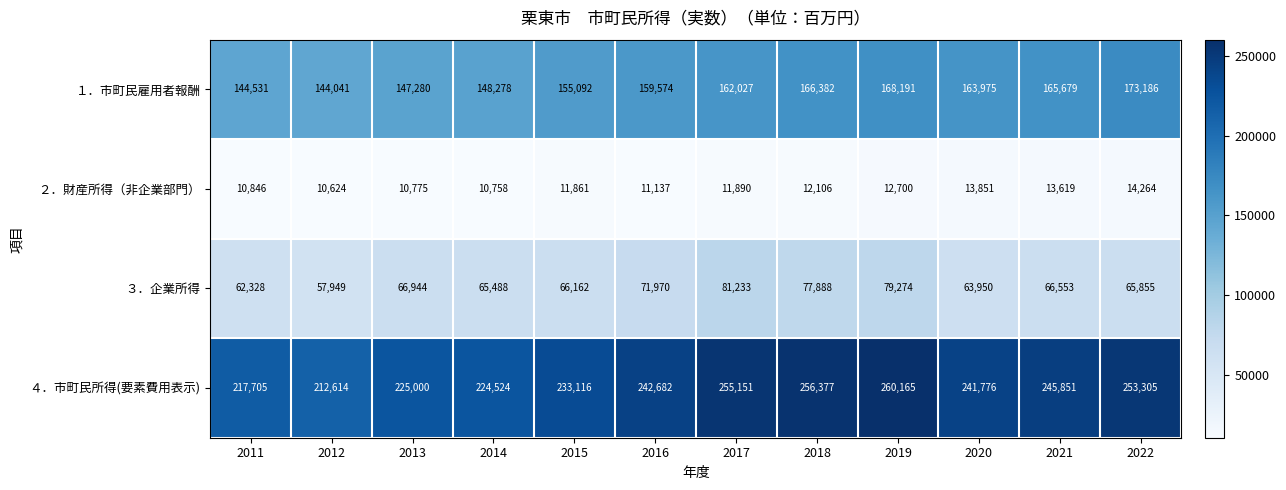

What is the smallest value displayed?

10624